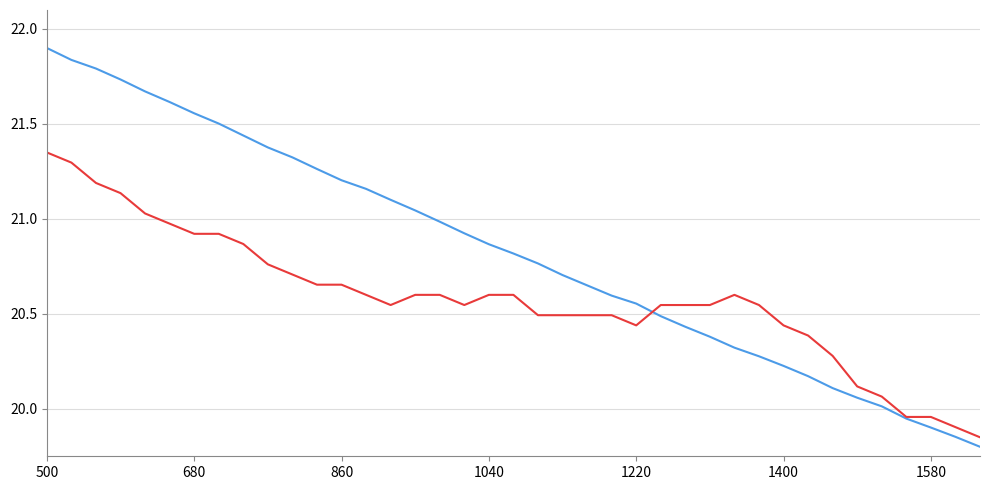

Does the chart display data point markers on the line(s)?

No